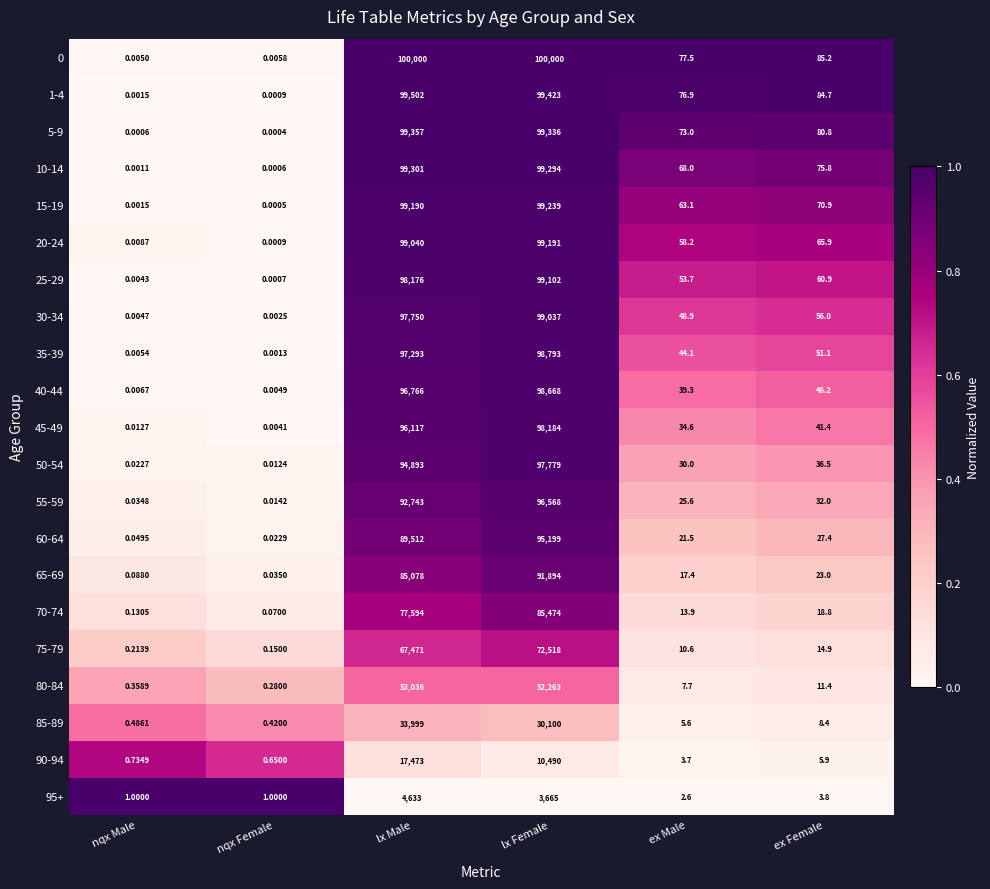

At which category is the sum across all series the highest?

lx Female